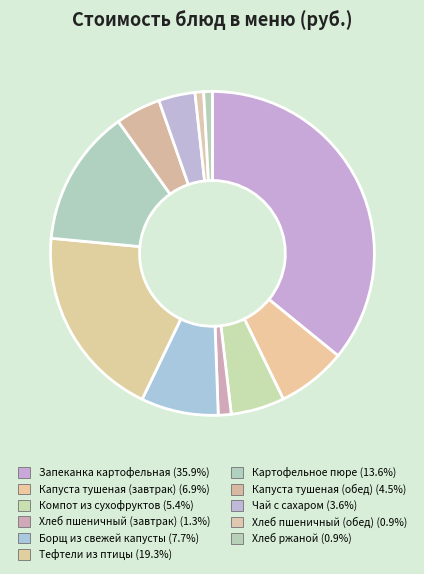

How many slices are in this pie chart?

11